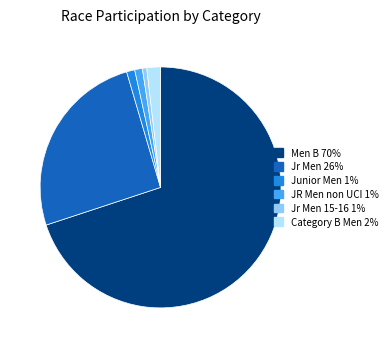

Does any single category account for the majority?

Yes